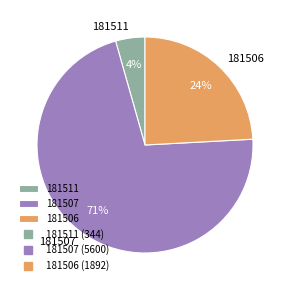

How many segments does this pie chart have?

3